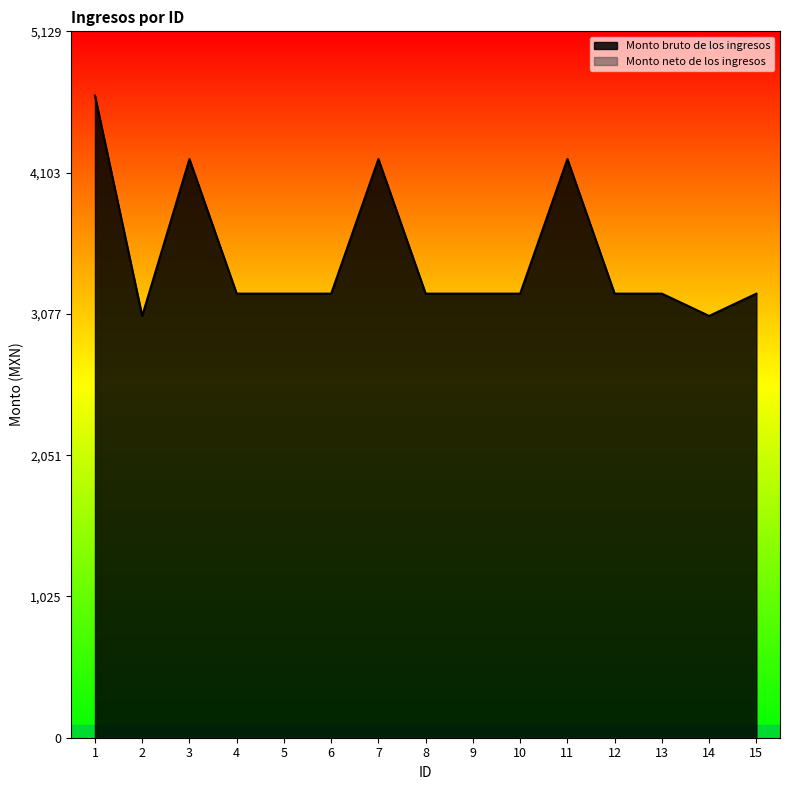

How many interior local valleys (lower than both neighbors) does the data have?

2